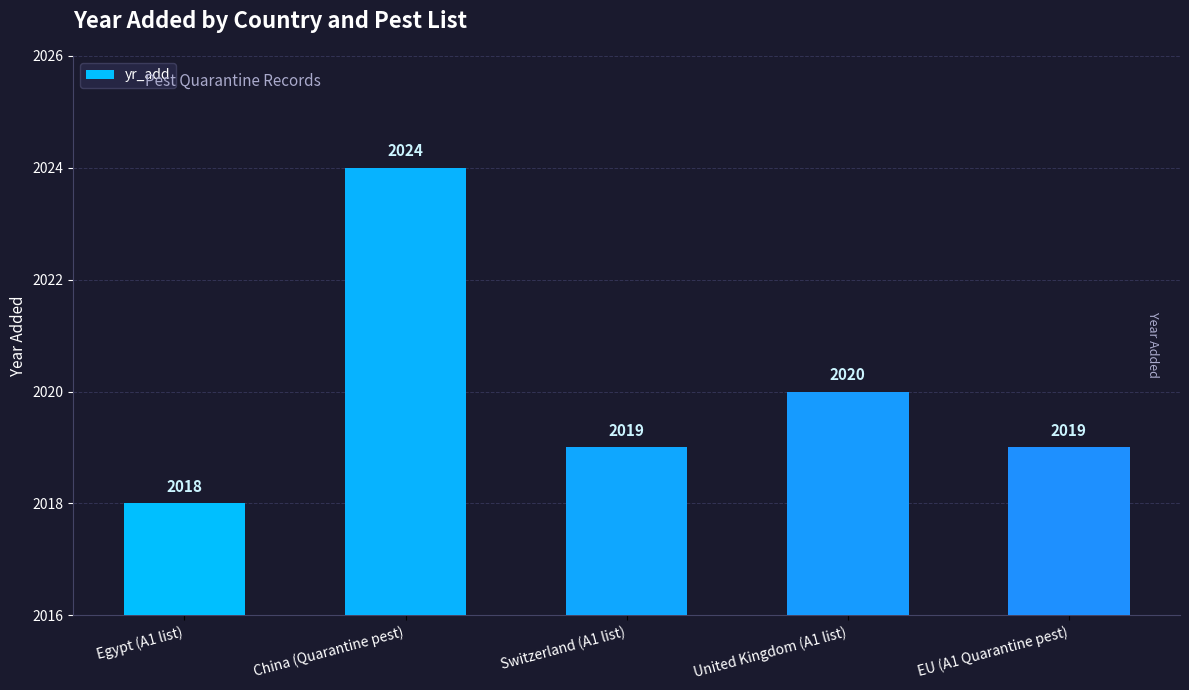

List the labels in order of value, largest first.

China (Quarantine pest), United Kingdom (A1 list), Switzerland (A1 list), EU (A1 Quarantine pest), Egypt (A1 list)